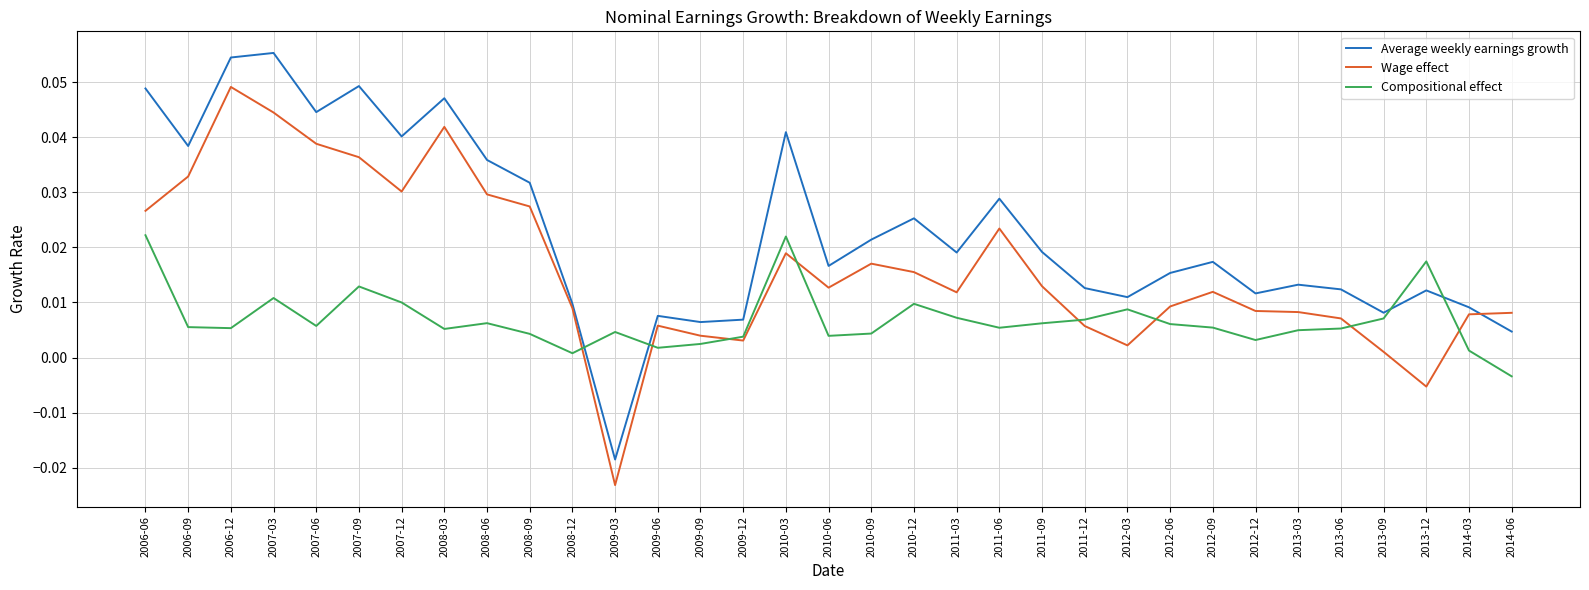

Does the chart have visible grid lines?

Yes